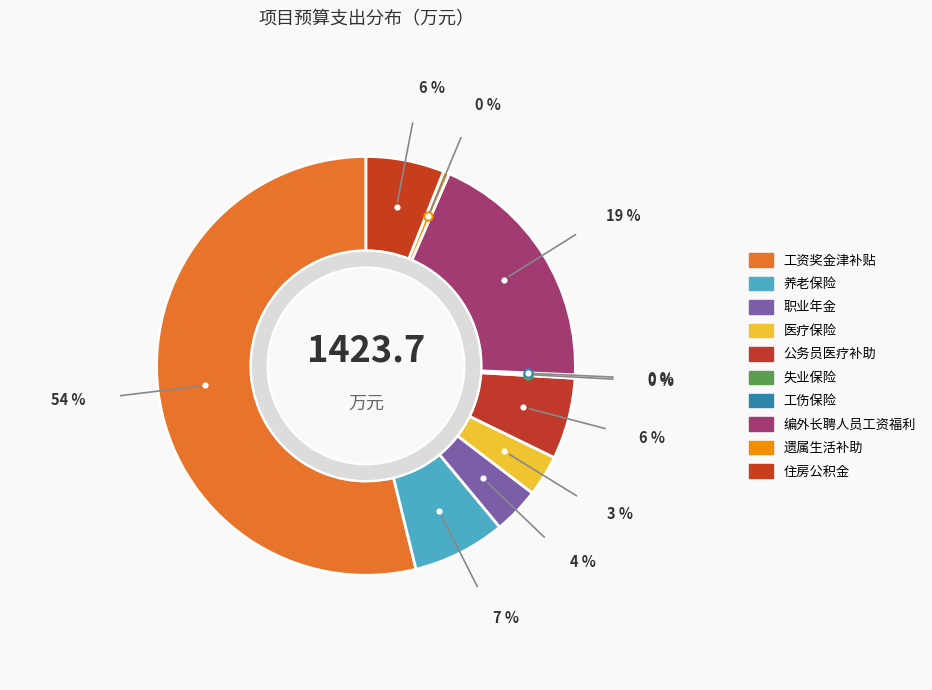

Rank the categories by value from lowest to highest.

工伤保险, 失业保险, 遗属生活补助, 医疗保险, 职业年金, 住房公积金, 公务员医疗补助, 养老保险, 编外长聘人员工资福利, 工资奖金津补贴